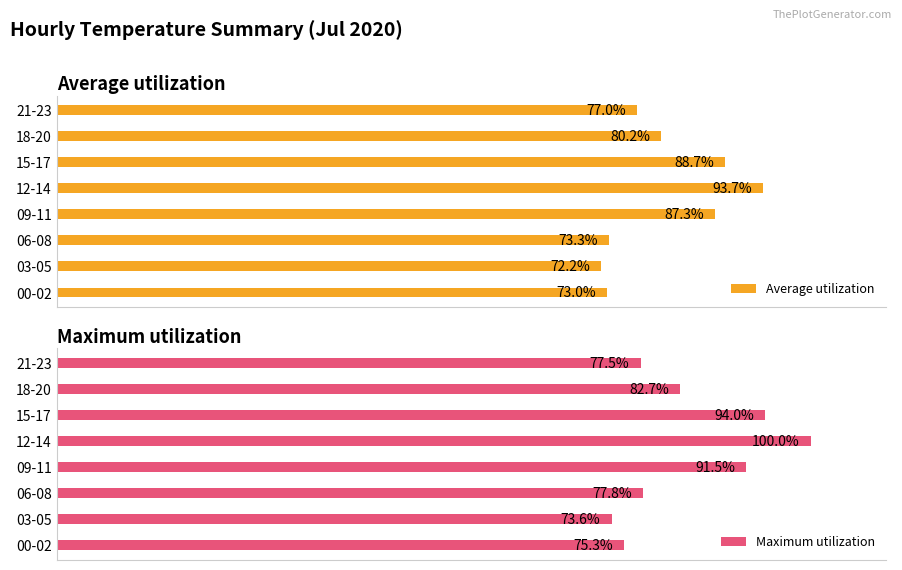

Where is Average utilization nearest to the value 82?

18-20